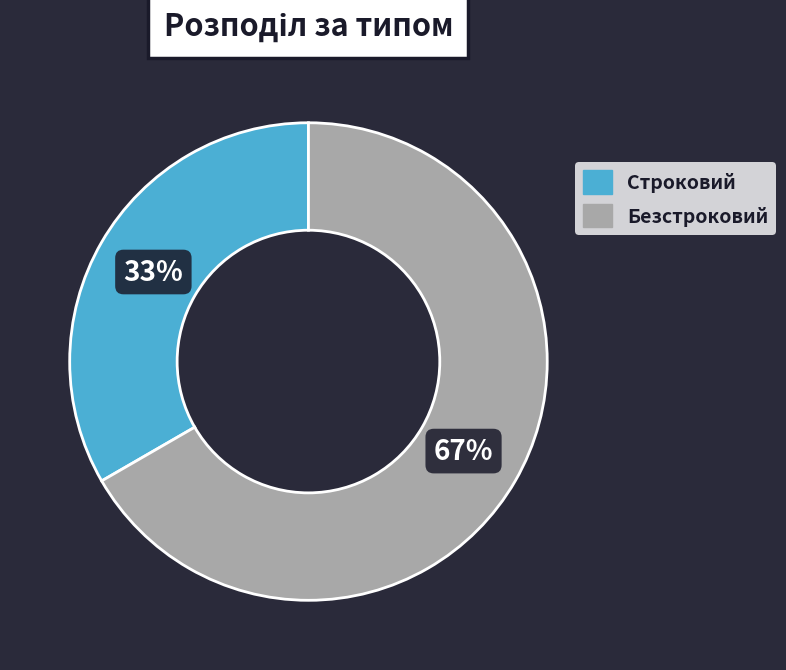

How many segments does this pie chart have?

2